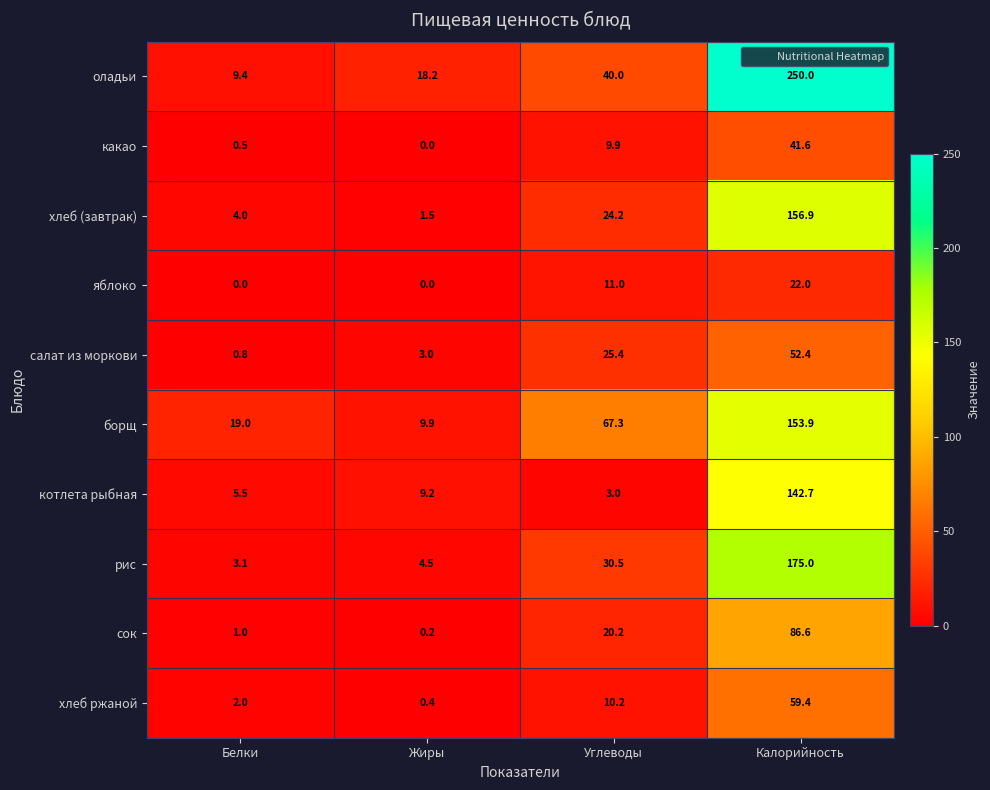

What is the difference between the second highest and second lowest values in the салат из моркови series?

22.4